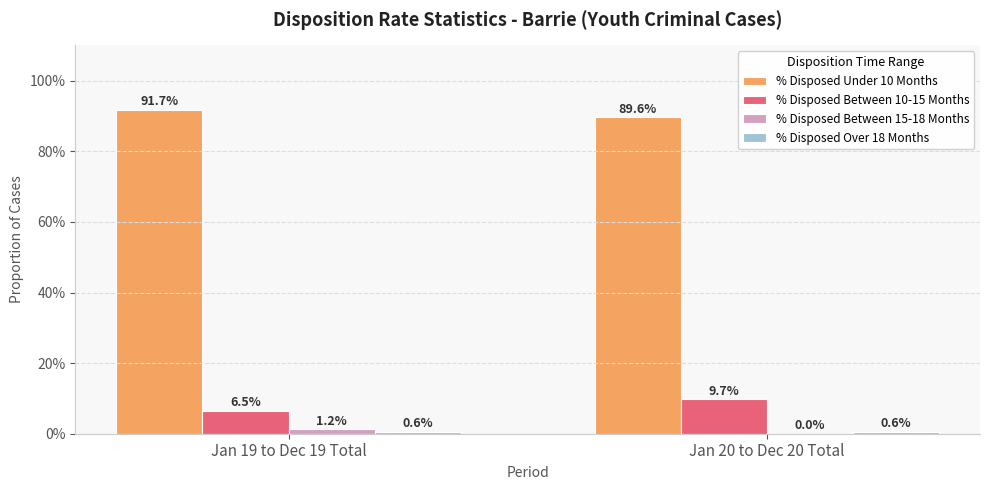

Which series has the largest total across all categories?

% Disposed Under 10 Months